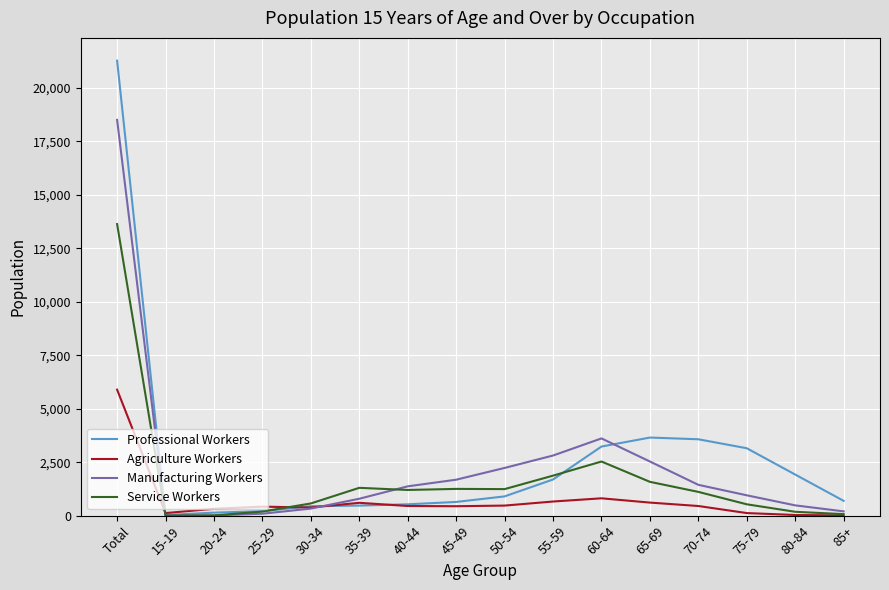

What is the spread (max minus min) of values at 75-79?

3030